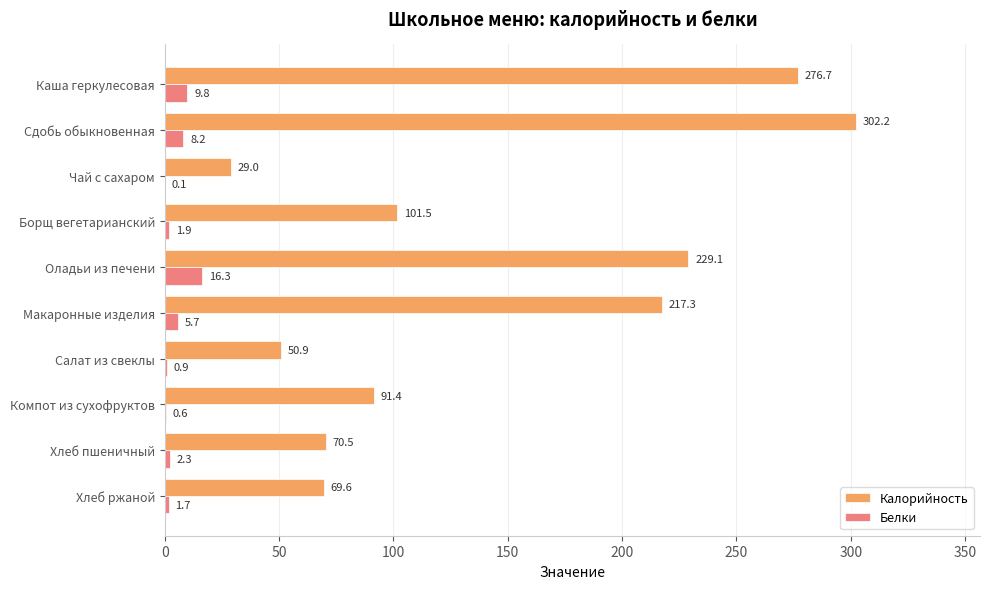

Which series changed the most between Каша геркулесовая and Макаронные изделия?

Калорийность